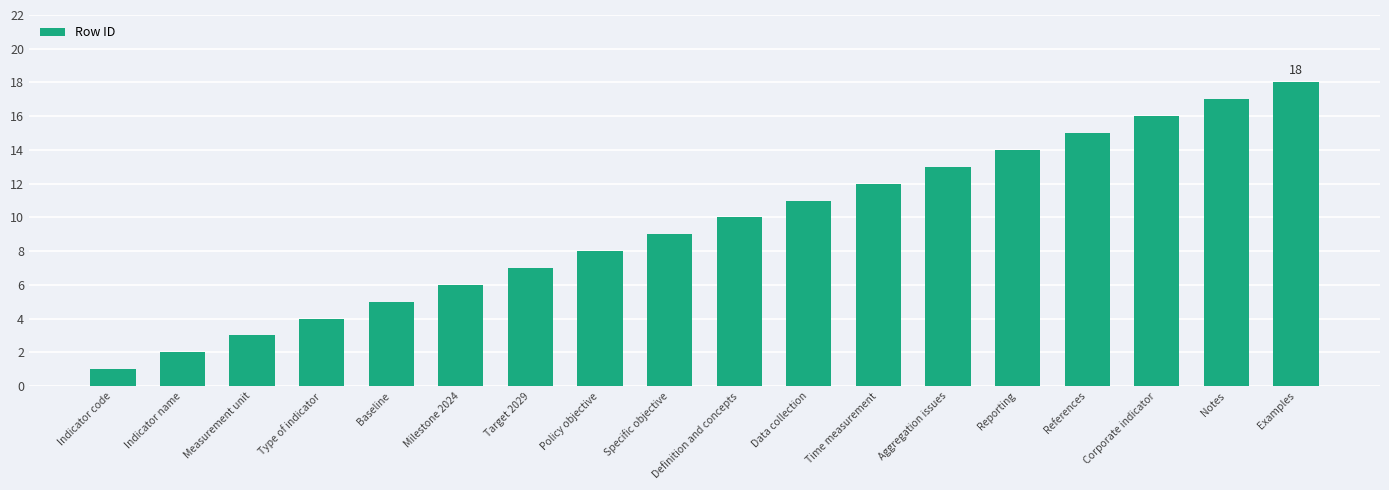

True or false: the data shows 20 at Time measurement.

False